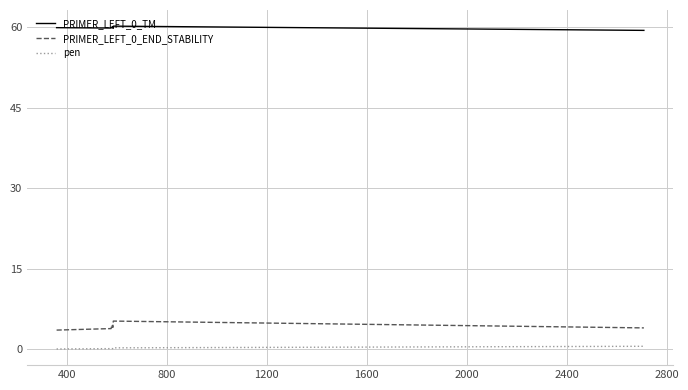

In PRIMER_LEFT_0_TM, how many points are lower than both neighbors (excluding endpoints)?

2